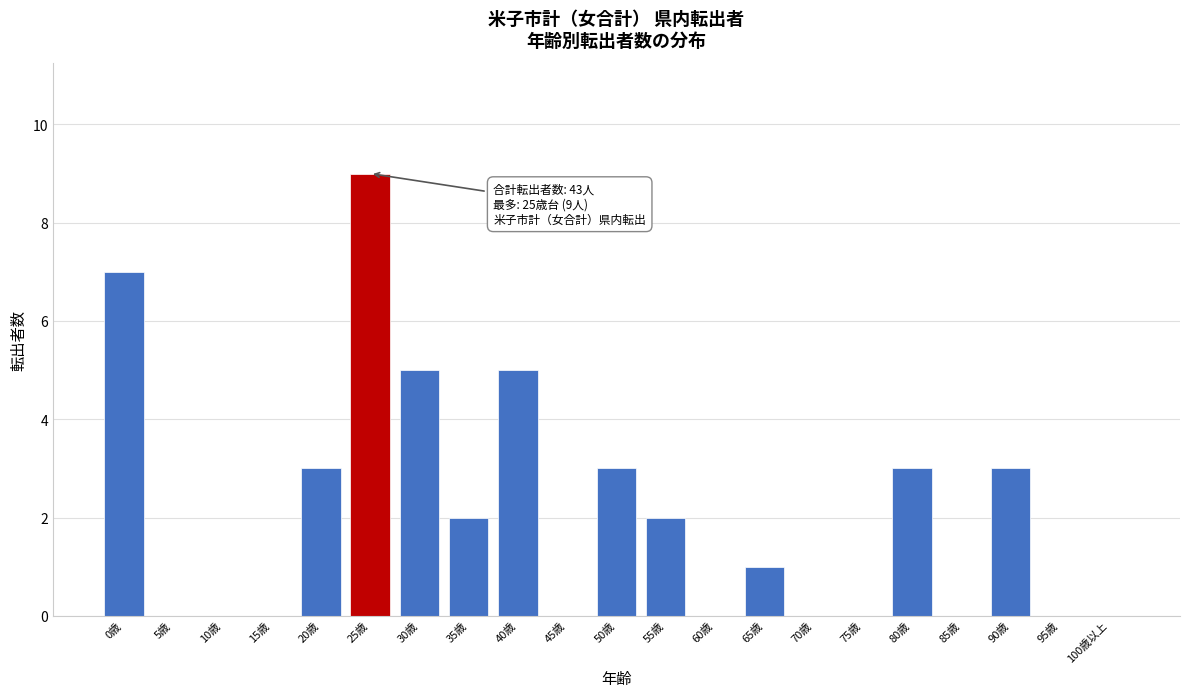

Reading left to right, what are all the values shown in this chart?

0歳=7	5歳=0	10歳=0	15歳=0	20歳=3	25歳=9	30歳=5	35歳=2	40歳=5	45歳=0	50歳=3	55歳=2	60歳=0	65歳=1	70歳=0	75歳=0	80歳=3	85歳=0	90歳=3	95歳=0	100歳以上=0